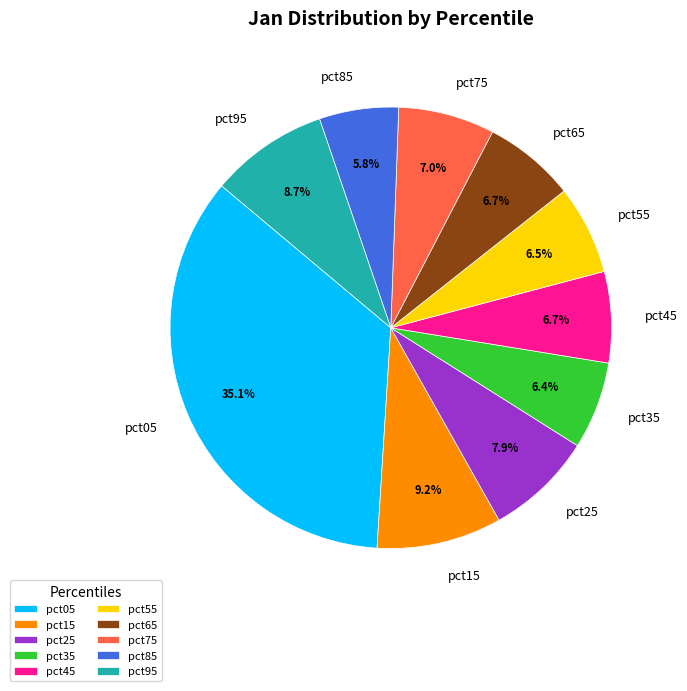

What percentage is the pct35 slice, to the nearest percent?

6%